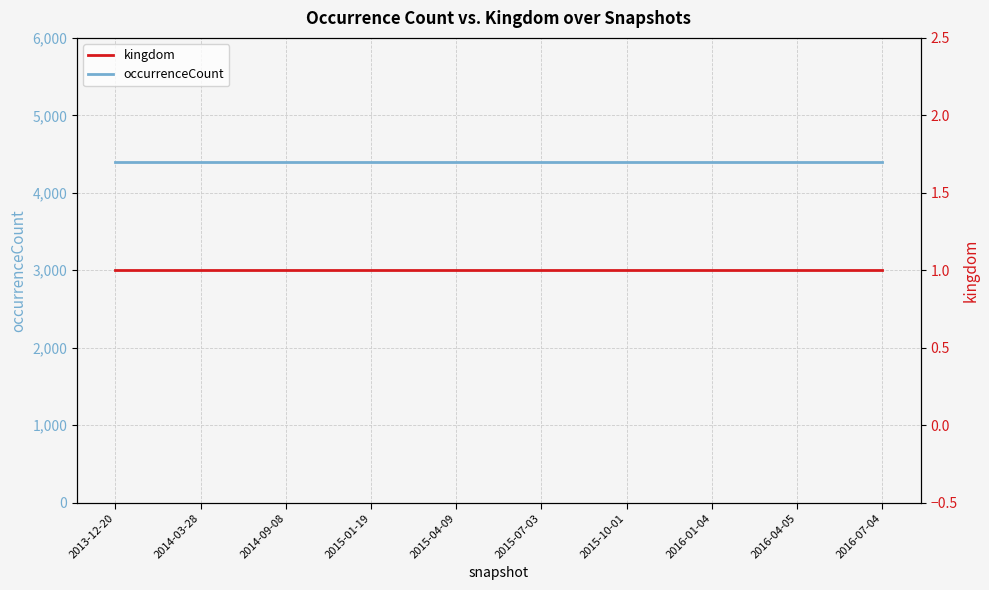

What is the sum of the occurrenceCount values at 2016-07-04 and 2015-07-03?

8800